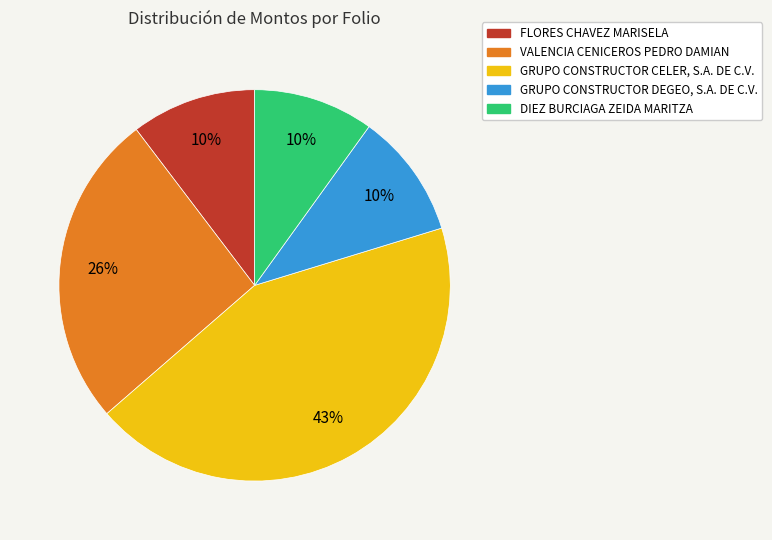

Is there a majority slice in this chart?

No